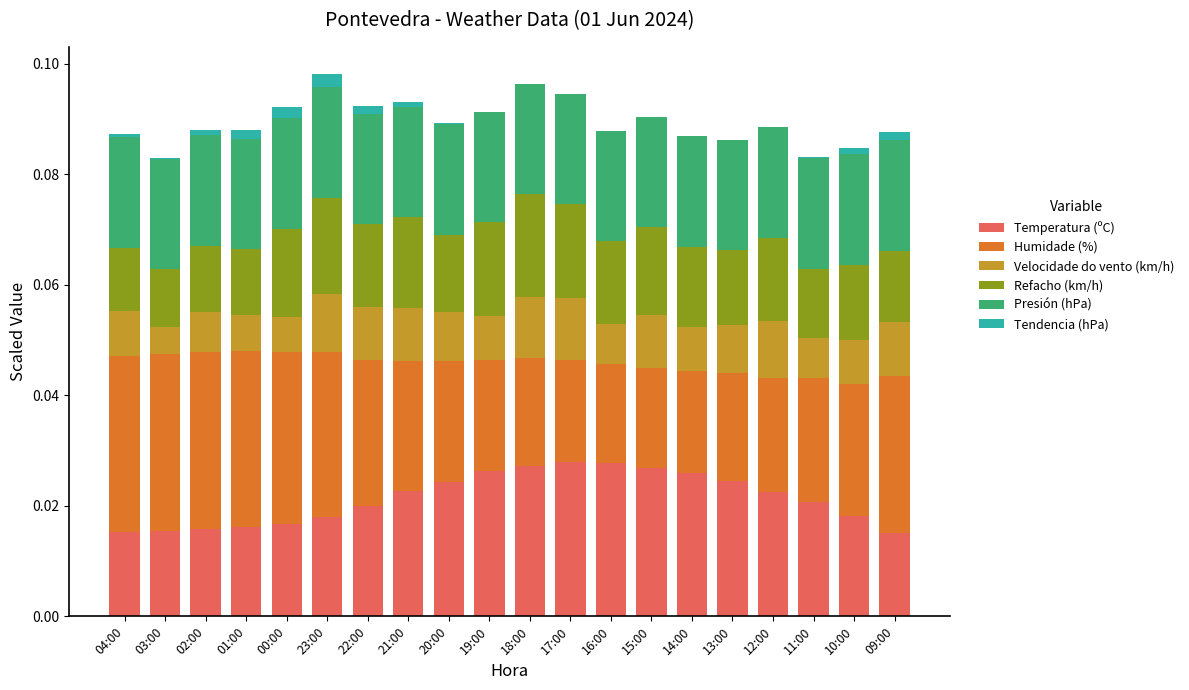

List the series in order of their peak value, lowest first.

Tendencia (hPa), Velocidade do vento (km/h), Refacho (km/h), Presión (hPa), Temperatura (ºC), Humidade (%)